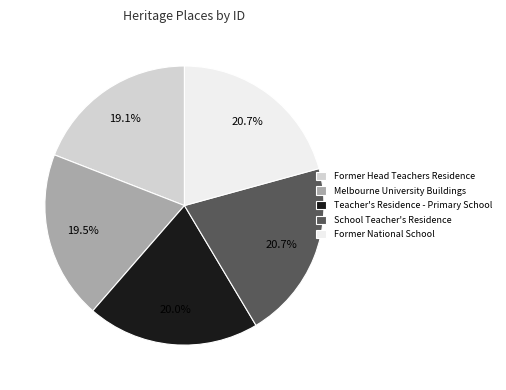

Count the number of slices in the pie.

5